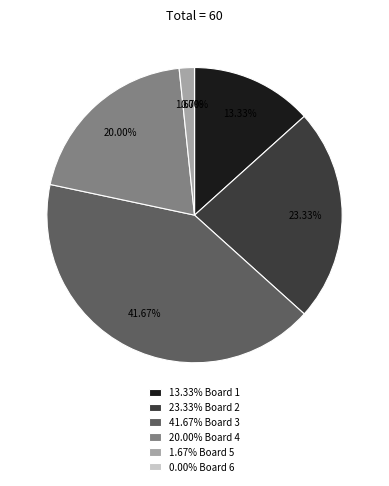

Is there any slice that represents more than half of the pie?

No